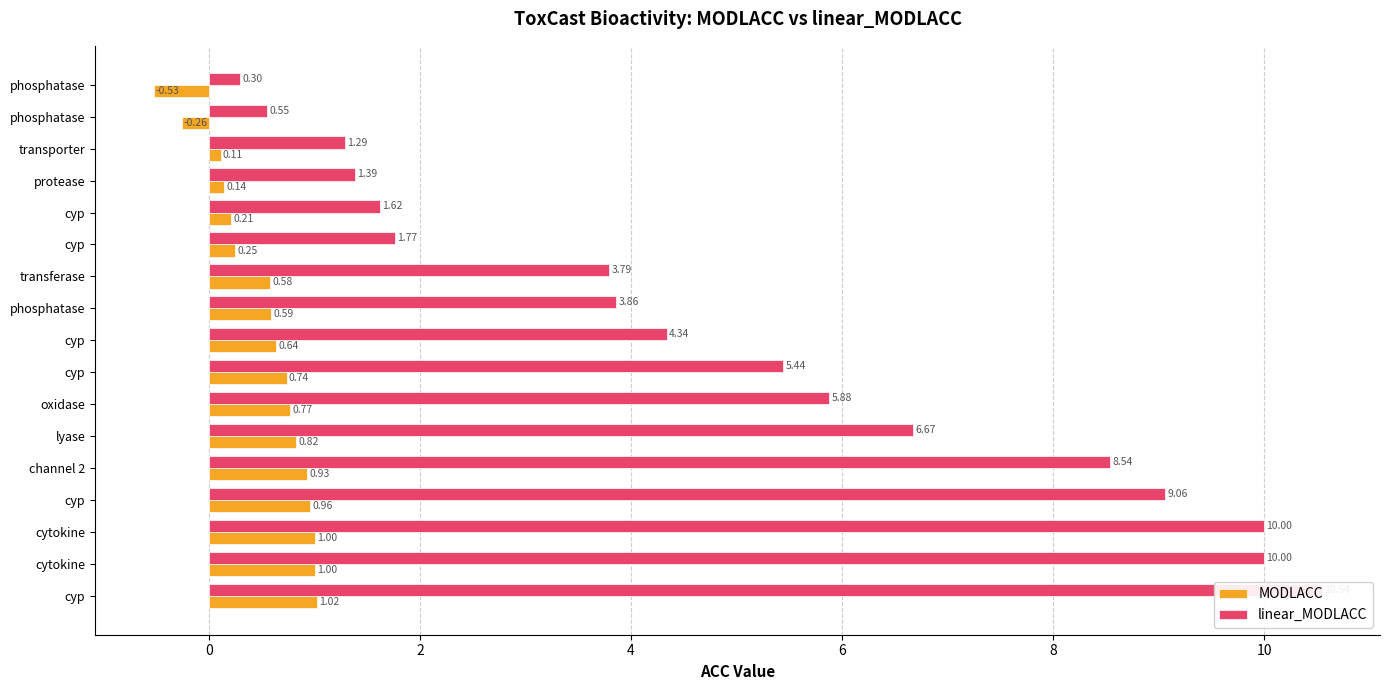

Rank the series at cyp from lowest to highest value.

MODLACC, linear_MODLACC